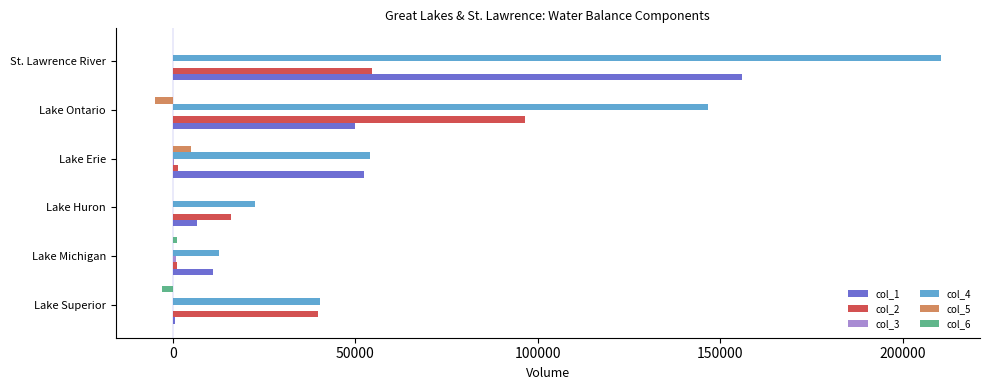

What is the greatest value displayed?

210372.2